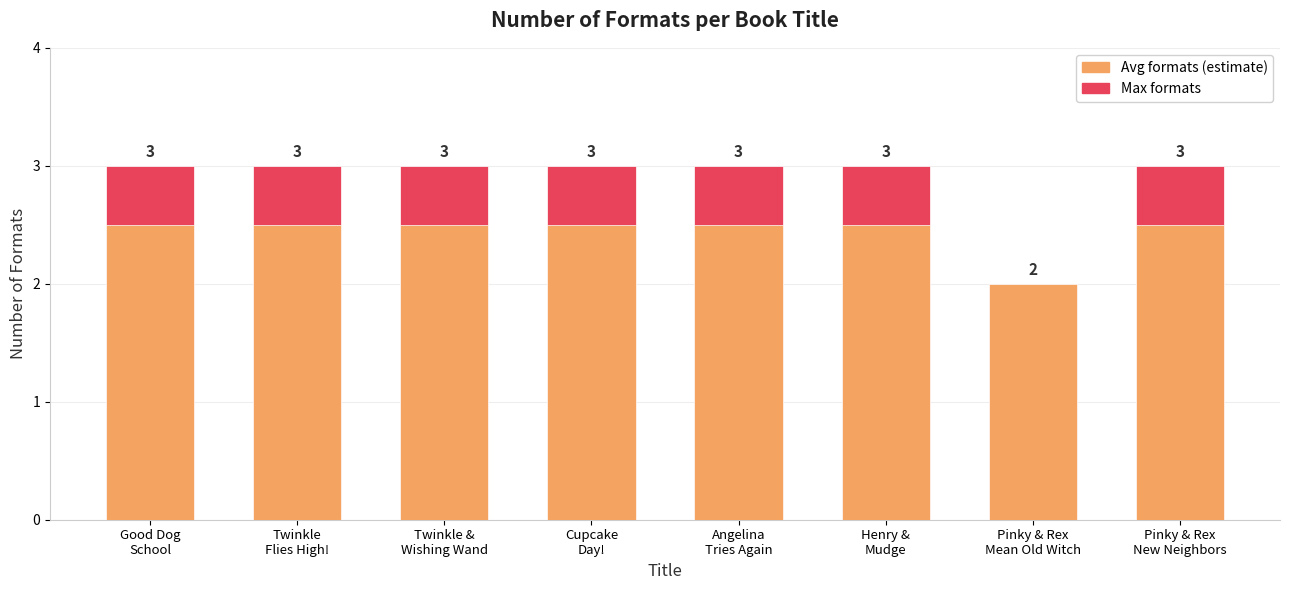

Rank the series at Pinky & Rex
Mean Old Witch from highest to lowest value.

Max formats, Avg formats